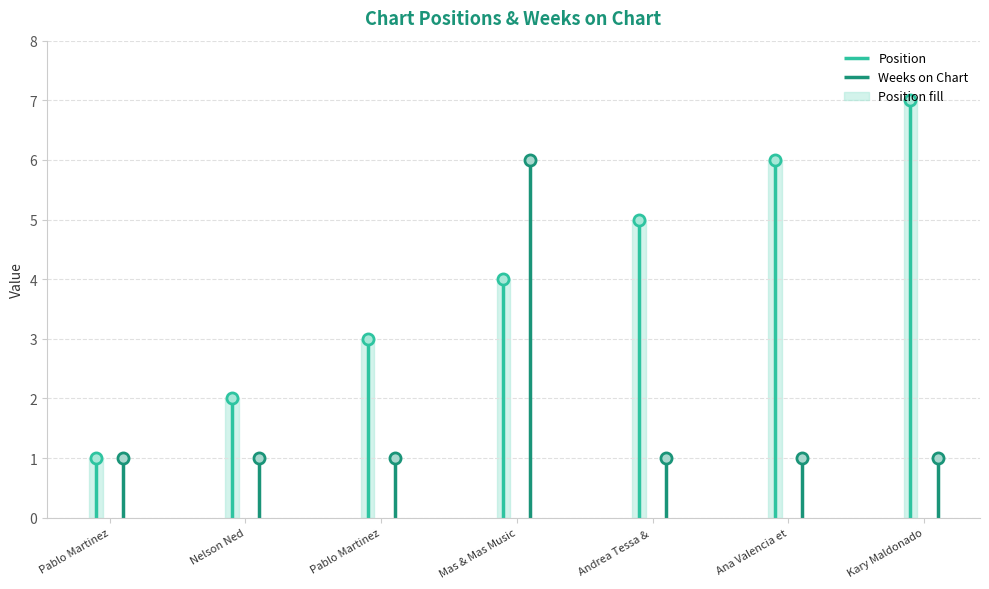

True or false: Weeks on Chart and Position cross at least once.

True